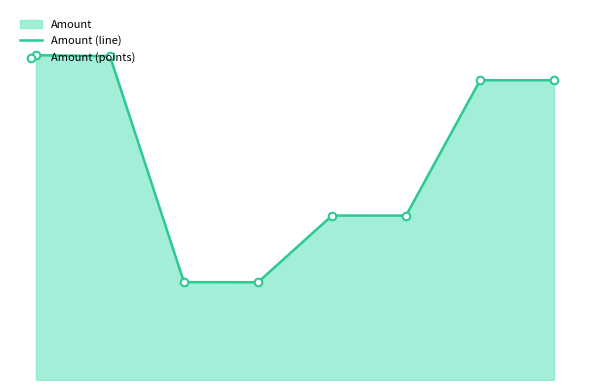

Which series contains the highest Y value?

Amount (line)